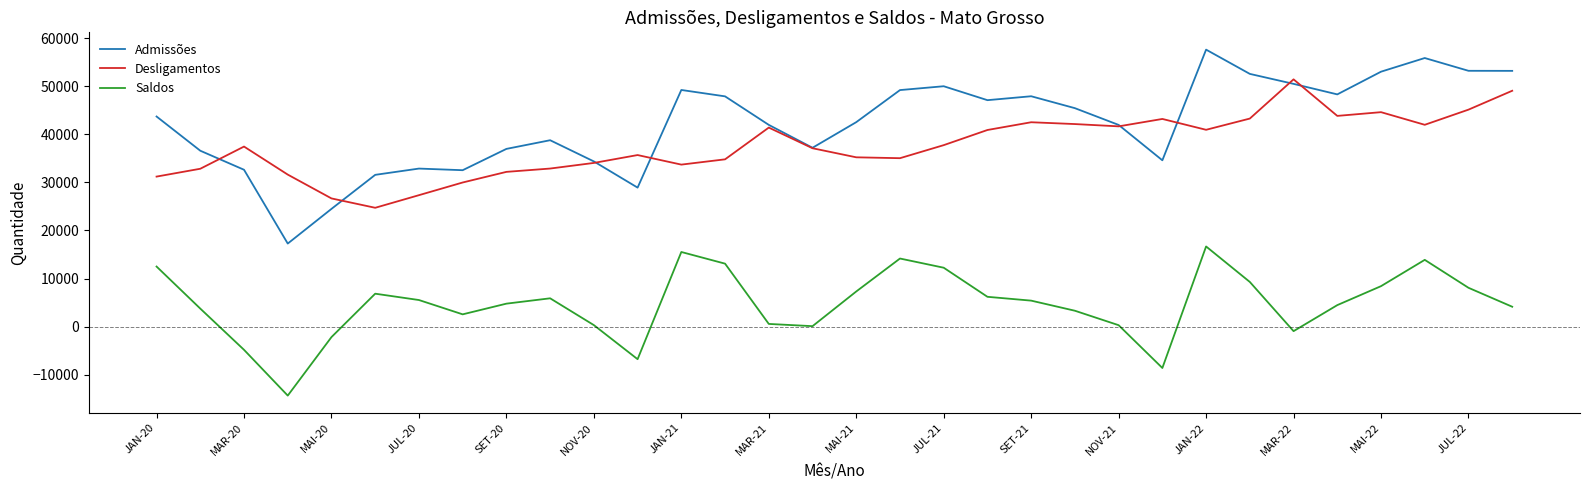

What is the lowest value of the Admissões series?

17277